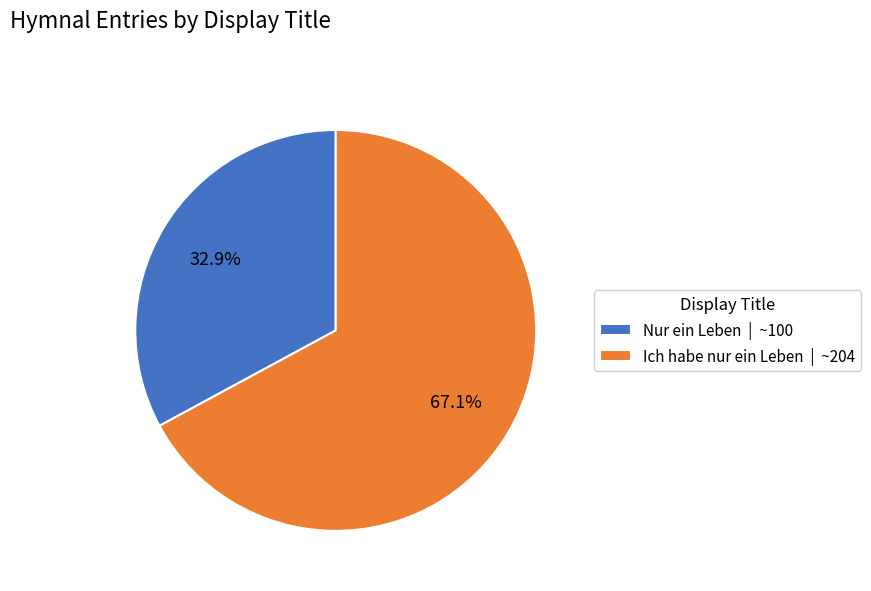

How many segments does this pie chart have?

2